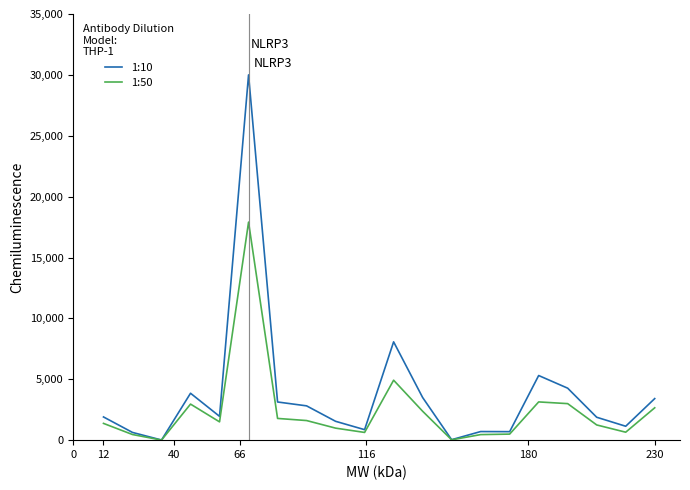

Does the chart display data point markers on the line(s)?

No